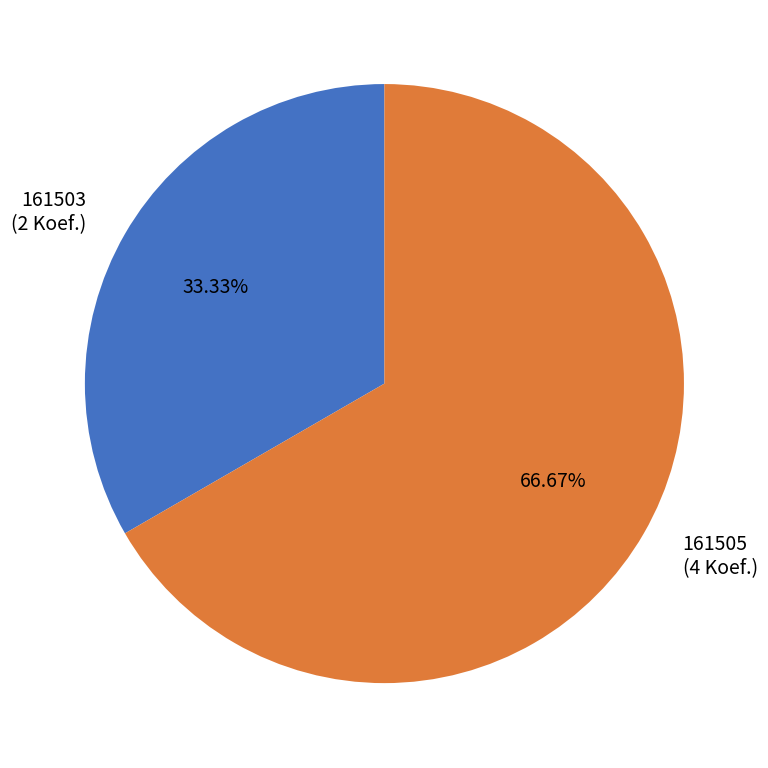

How many segments does this pie chart have?

2